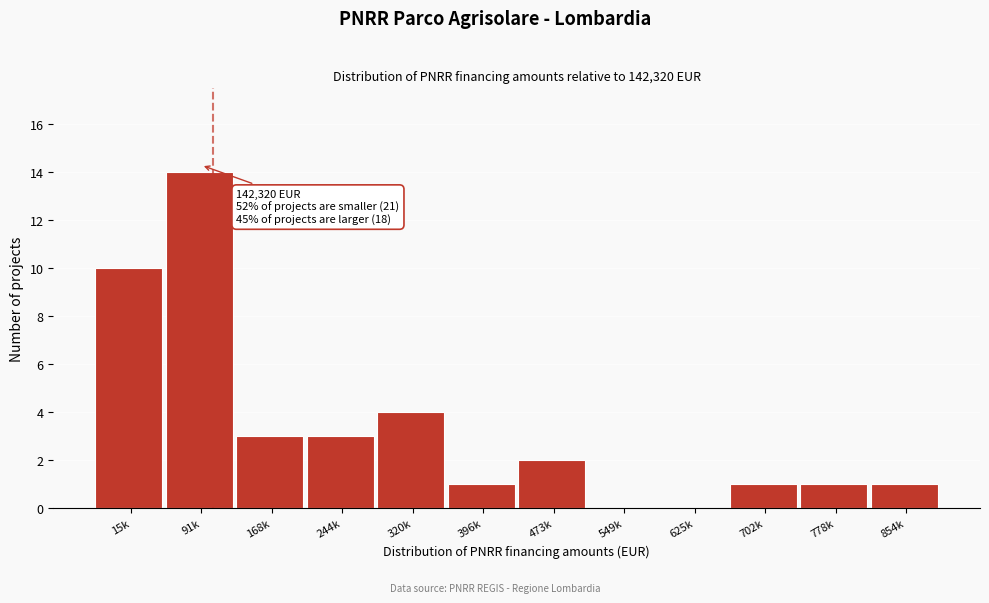

Reading left to right, what are all the values shown in this chart?

15k=10	91k=14	168k=3	244k=3	320k=4	396k=1	473k=2	549k=0	625k=0	702k=1	778k=1	854k=1